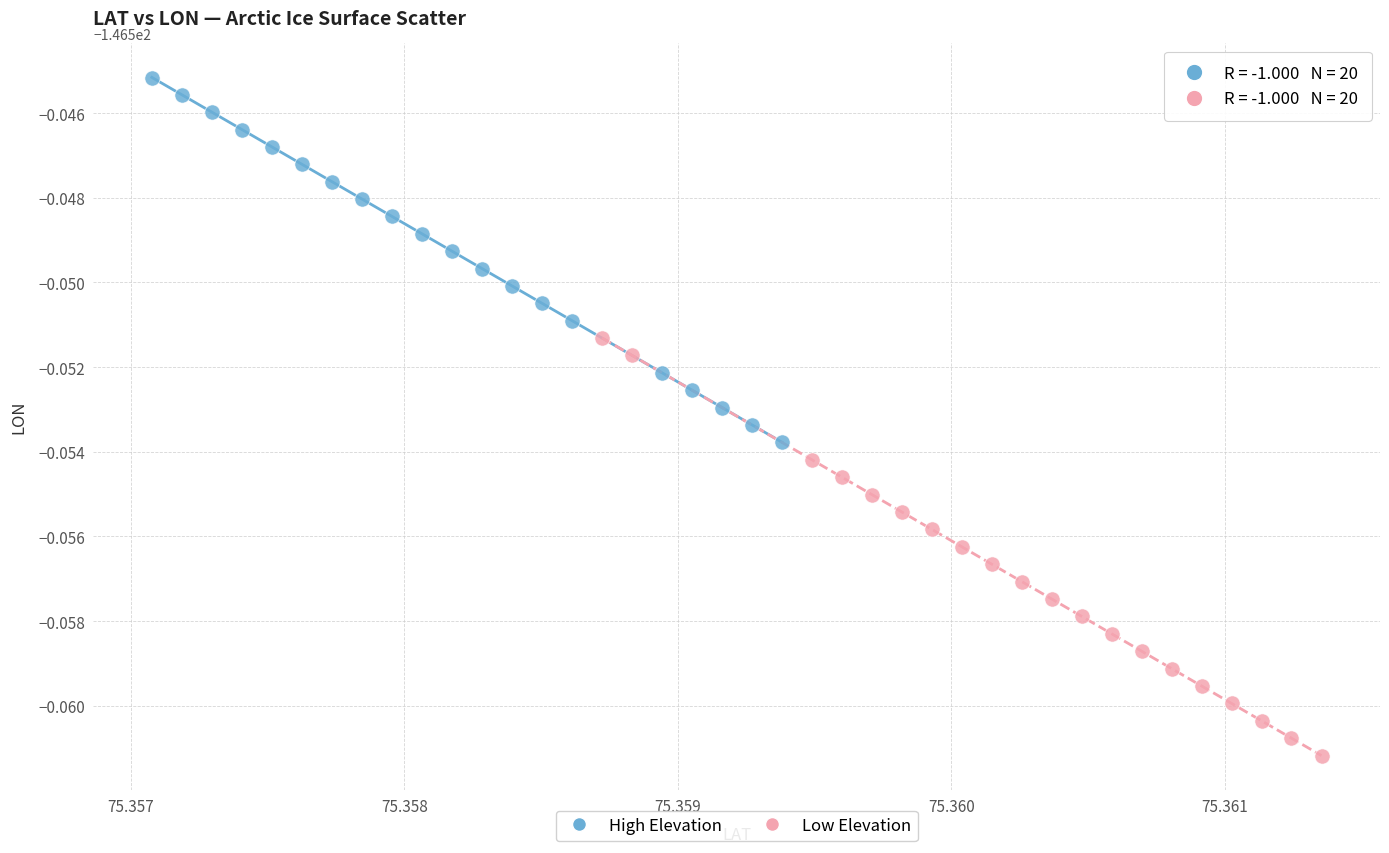

Which series reaches the minimum Y coordinate?

Low Elevation